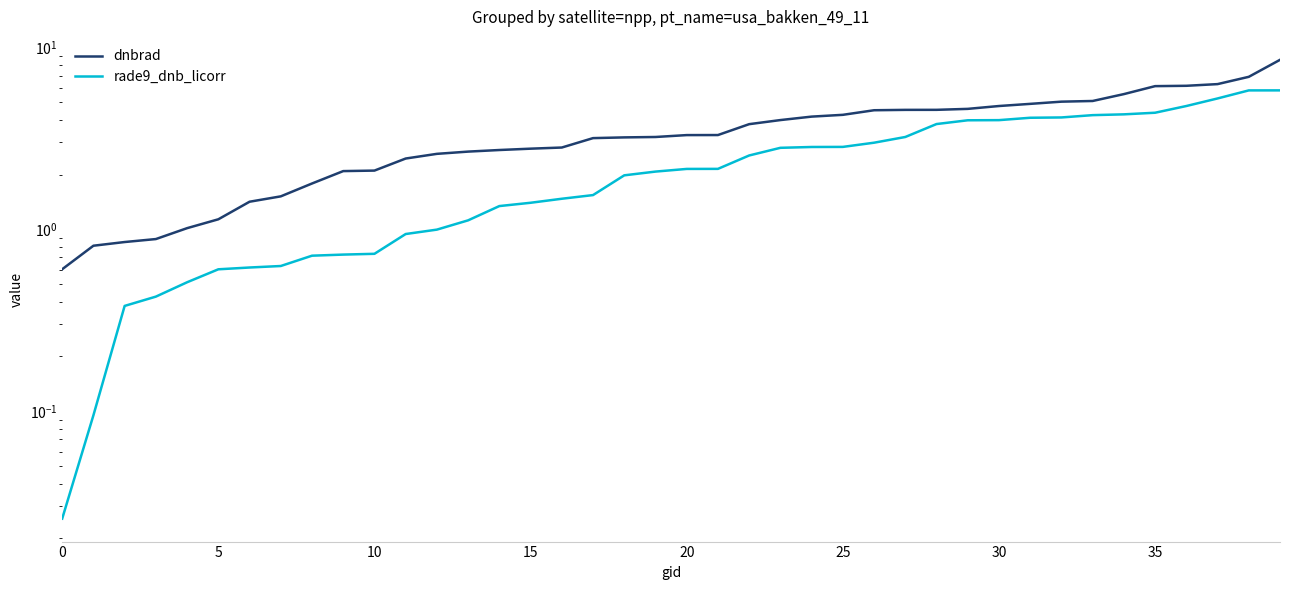

What is the value of the rade9_dnb_licorr point at the 29th from the left?

3.8